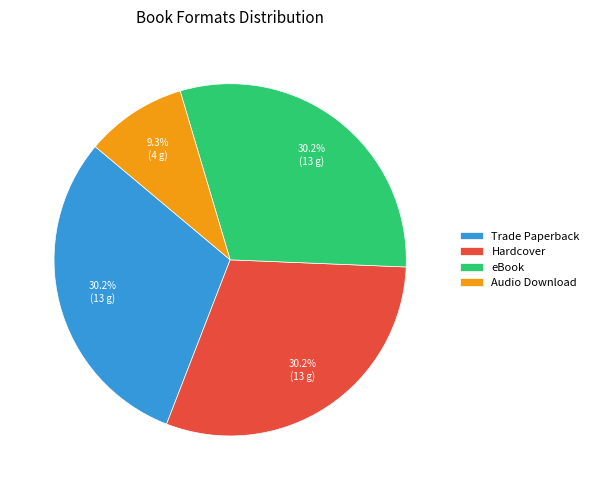

What is the ratio of the value at Trade Paperback to the value at Audio Download?

3.2